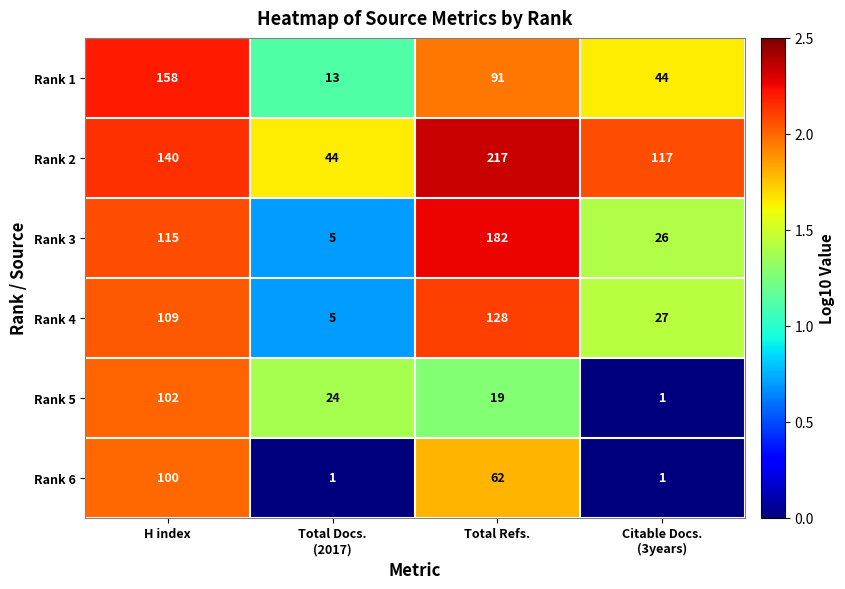

Reading right to left, what are all the values shown in this chart?

Rank 1: 44	91	13	158
Rank 2: 117	217	44	140
Rank 3: 26	182	5	115
Rank 4: 27	128	5	109
Rank 5: 1	19	24	102
Rank 6: 1	62	1	100